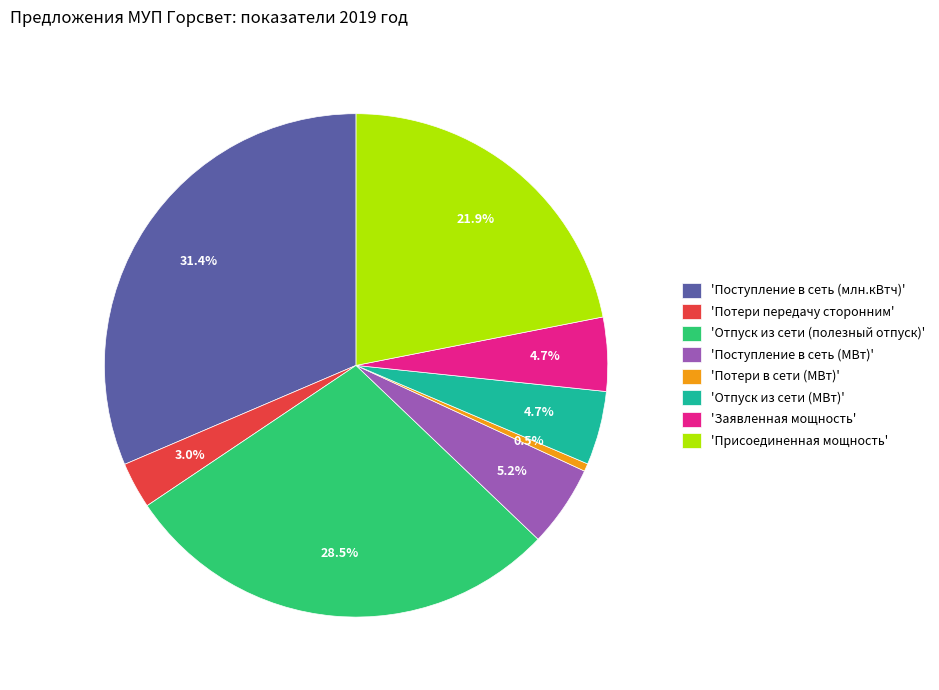

What is the largest slice in the pie chart?

'Поступление в сеть (млн.кВтч)'